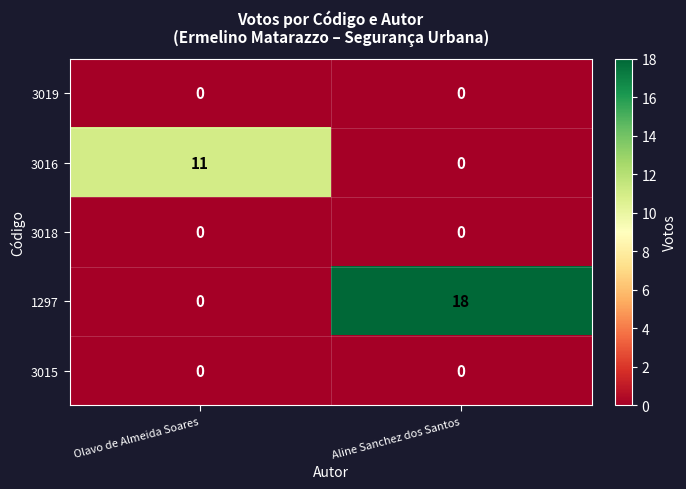

True or false: 3016 has a value of 11 at Olavo de Almeida Soares.

True